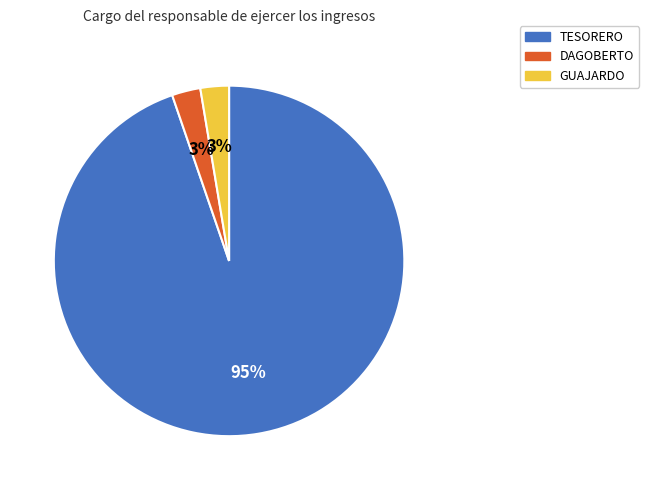

Is TESORERO the majority of the pie?

Yes